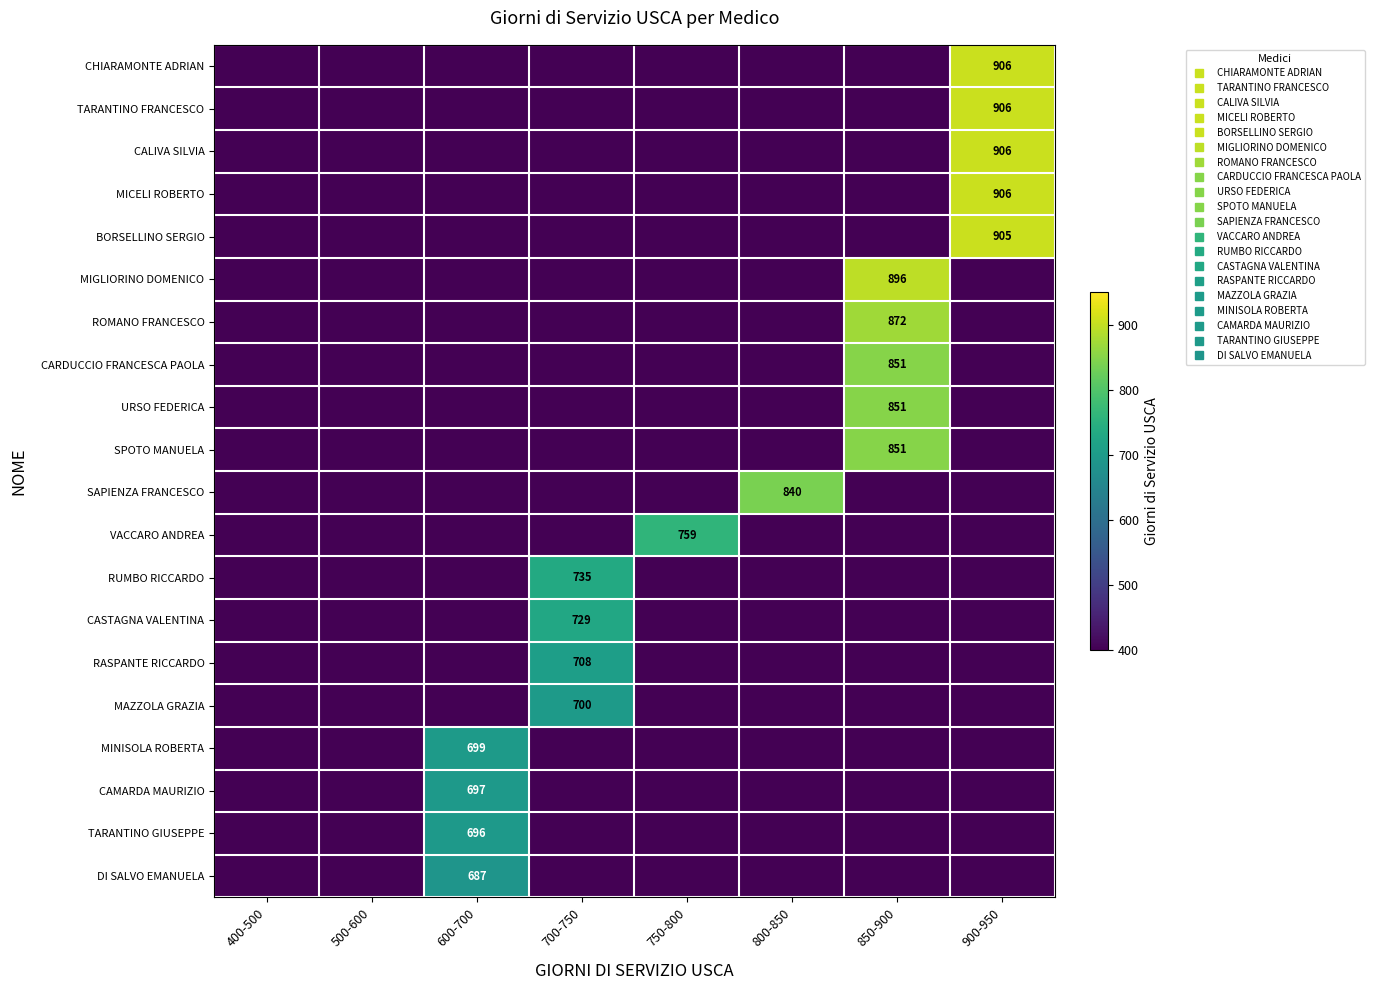

True or false: TARANTINO FRANCESCO has a value of -388 at 800-850.

False